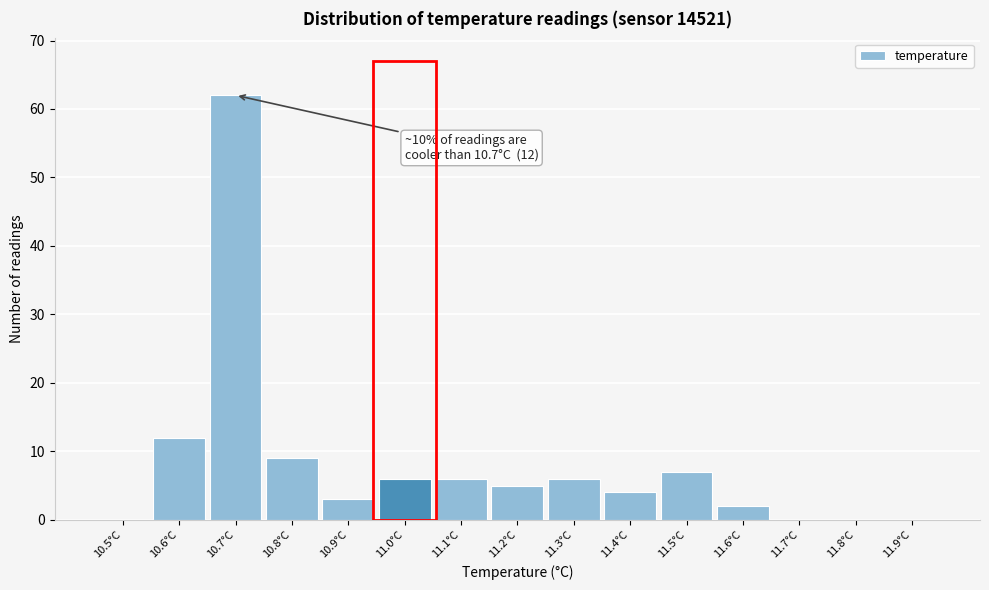

Reading right to left, extract all data points from this chart.

11.9°C=0	11.8°C=0	11.7°C=0	11.6°C=2	11.5°C=7	11.4°C=4	11.3°C=6	11.2°C=5	11.1°C=6	11.0°C=6	10.9°C=3	10.8°C=9	10.7°C=62	10.6°C=12	10.5°C=0